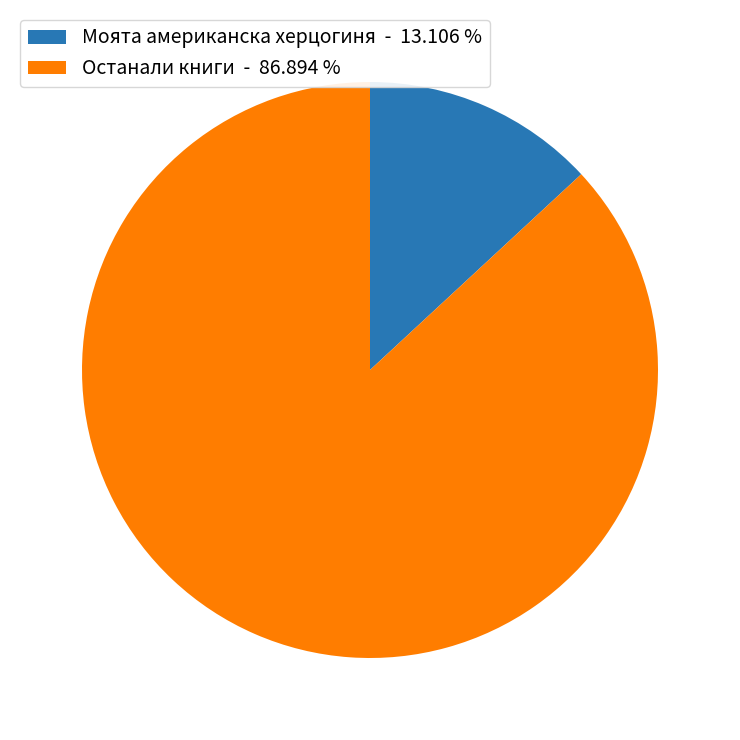

What is the smallest slice in the pie chart?

Моята американска херцогиня - 13.106 %